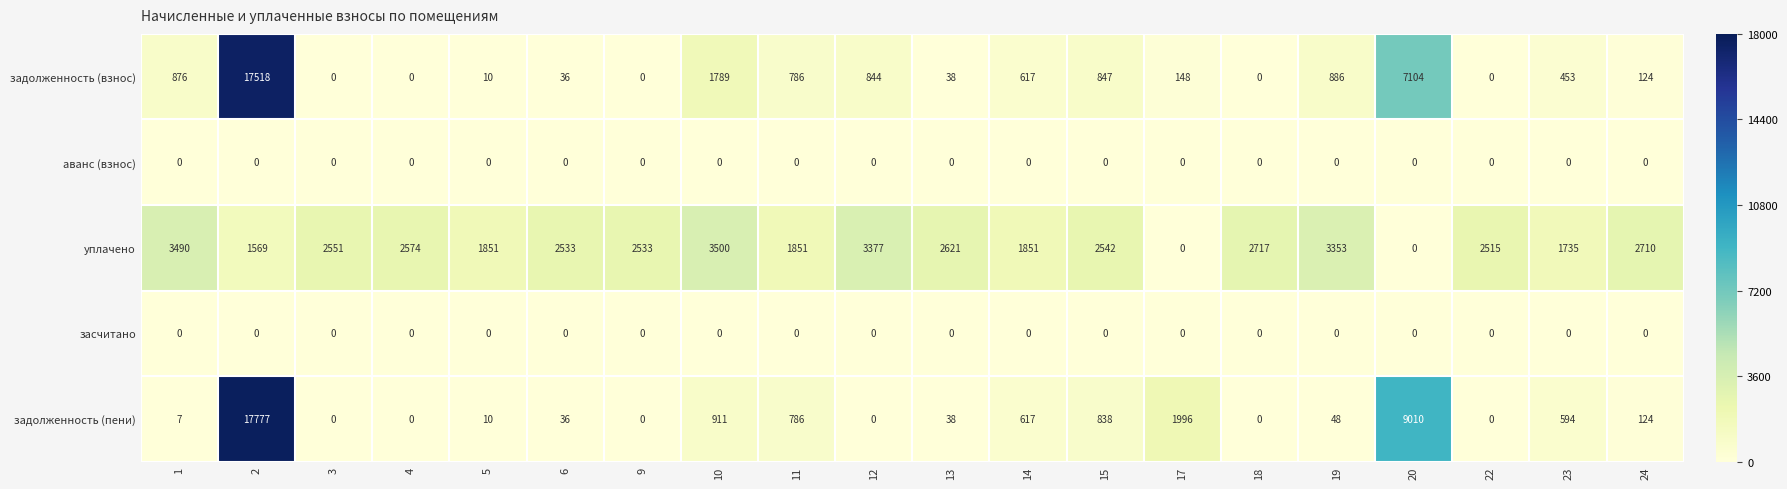

What is the highest value of the уплачено series?

3500